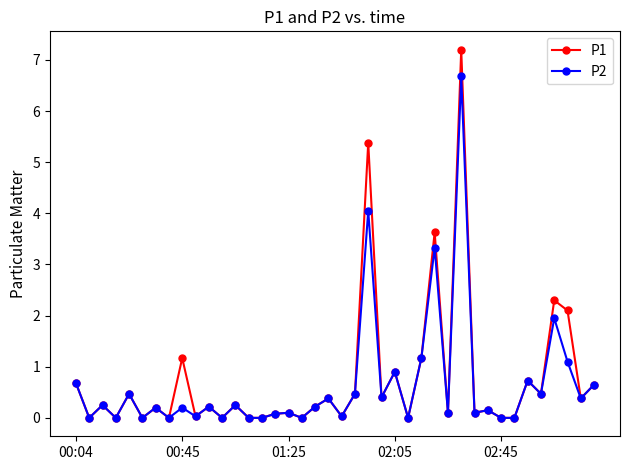

Is this an area chart (filled region under the line)?

No